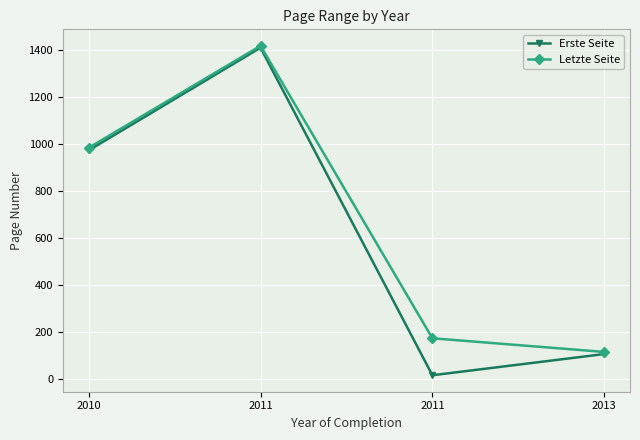

Reading right to left, list all the values displayed in this chart.

Erste Seite: 2013=107	2011=17	2011=1408	2010=972
Letzte Seite: 2013=116	2011=174	2011=1416	2010=983